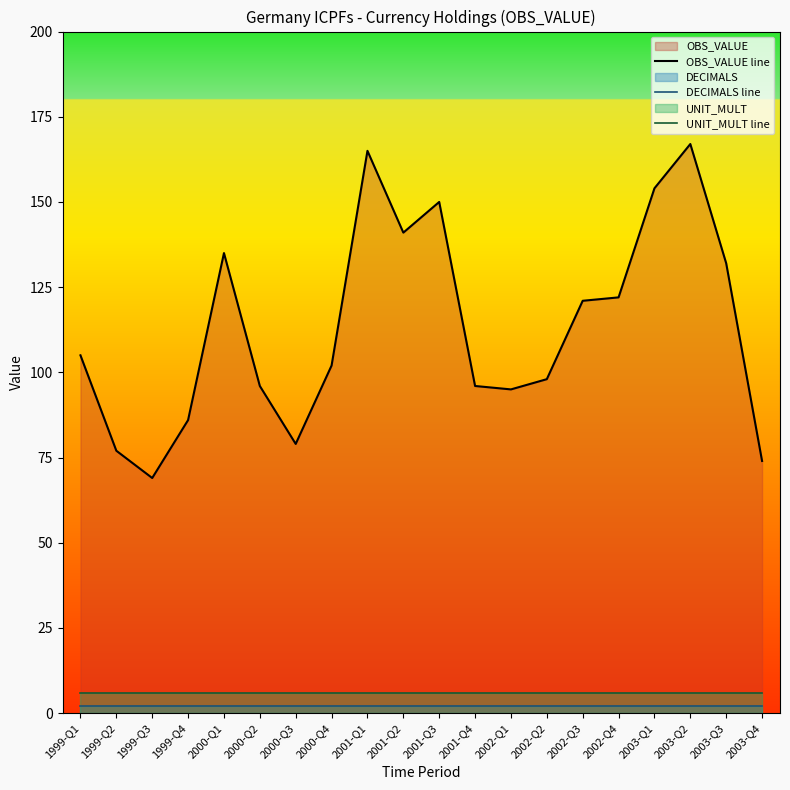

True or false: DECIMALS line and OBS_VALUE line cross at least once.

False